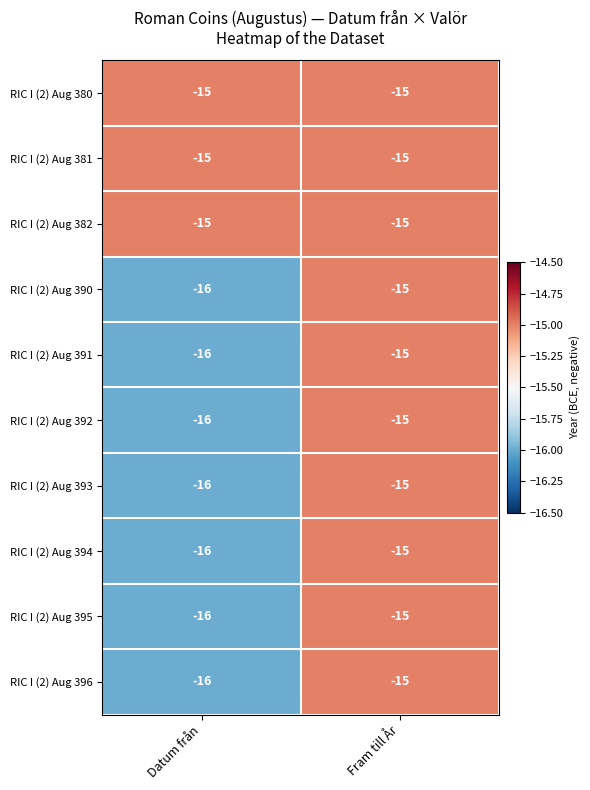

What is the sum of all RIC I (2) Aug 382 values?

-30